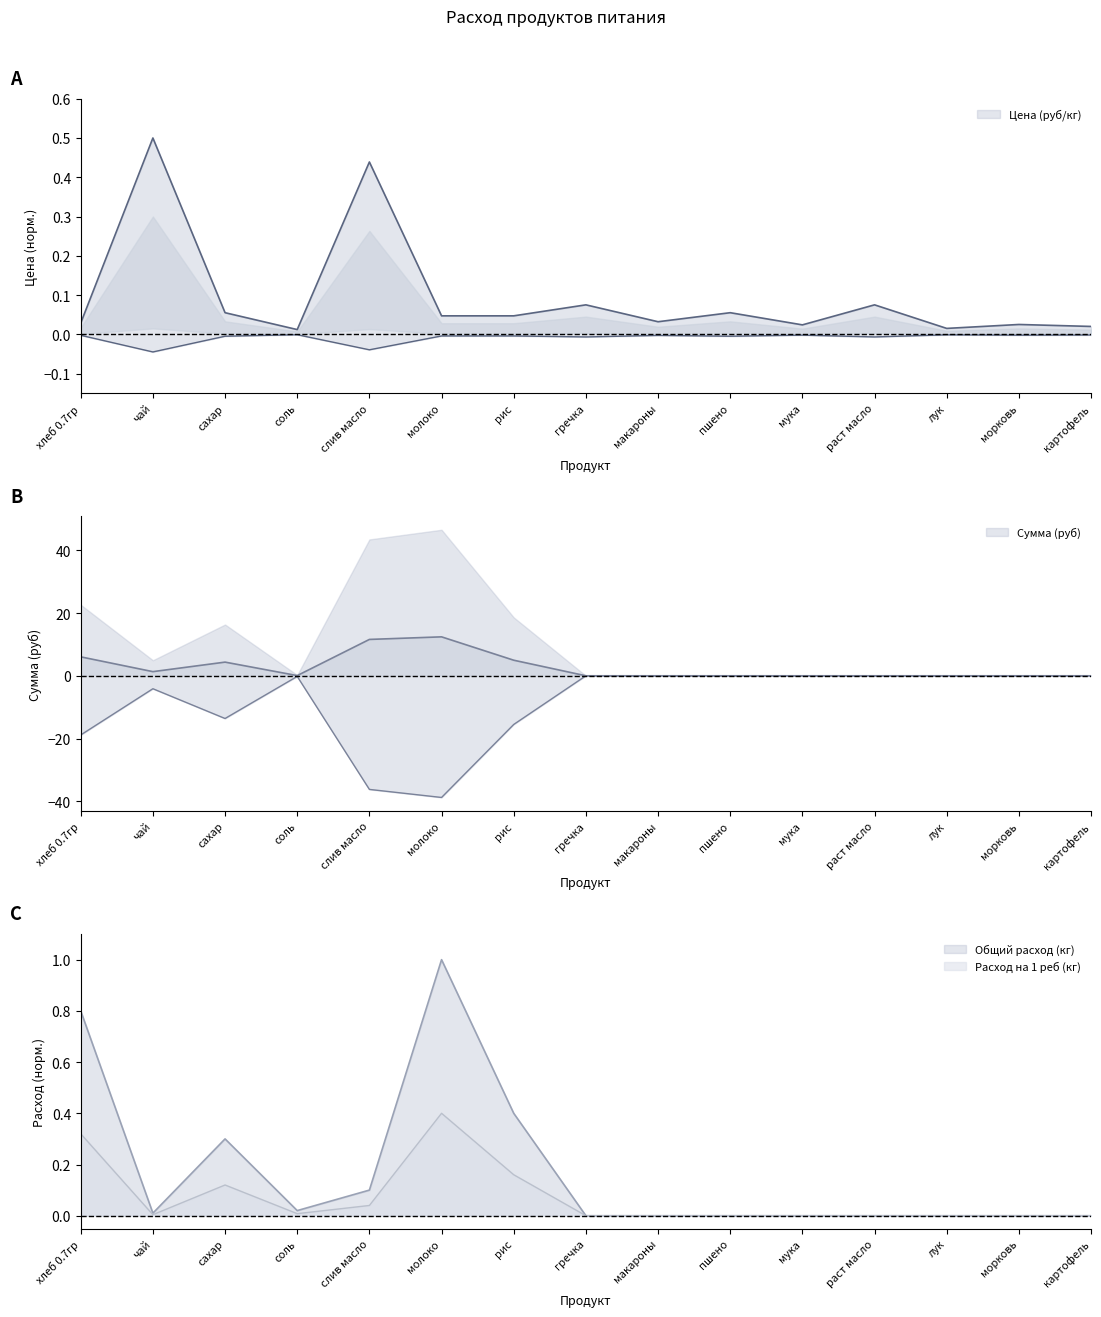

What is the total value across all series at рис?

5.6